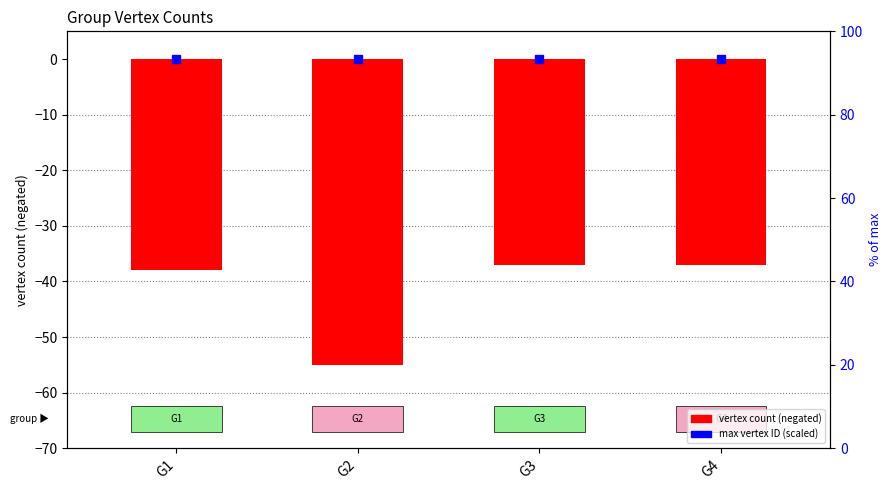

The chart shows a value of -89 at G2. True or false?

False